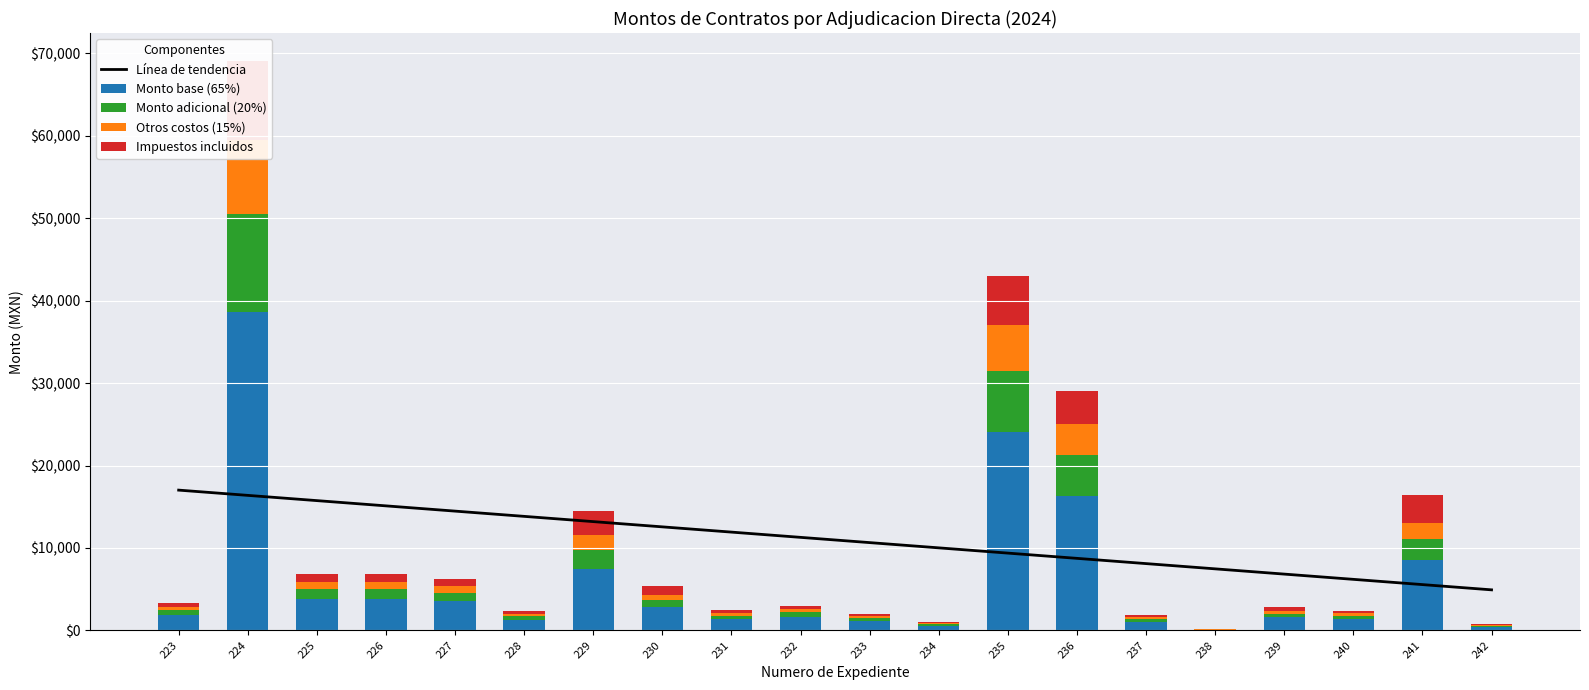

Reading right to left, what are all the values shown in this chart?

Línea de tendencia: 4919.2	5555.9	6192.7	6829.4	7466.2	8102.9	8739.7	9376.5	10013.2	10650.0	11286.7	11923.5	12560.2	13197.0	13833.8	14470.5	15107.3	15744.0	16380.8	17017.5
Monto base (65%): 420.3	8497.9	1339.7	1565.9	79.0	1063.5	16250.0	24094.8	556.4	1143.1	1681.0	1376.6	2797.5	7496.7	1300.0	3510.0	3802.5	3802.5	38675.0	1848.5
Monto adicional (20%): 129.3	2614.8	412.2	481.8	24.3	327.2	5000.0	7413.8	171.2	351.7	517.2	423.6	860.8	2306.7	400.0	1080.0	1170.0	1170.0	11900.0	568.8
Otros costos (15%): 97.0	1961.1	309.2	361.3	18.2	245.4	3750.0	5560.3	128.4	263.8	387.9	317.7	645.6	1730.0	300.0	810.0	877.5	877.5	8925.0	426.6
Impuestos incluidos: 103.4	3399.2	329.8	385.4	19.4	261.8	4000.0	5931.0	137.0	281.4	413.8	339.2	1119.1	2998.6	320.0	864.0	936.0	936.0	9520.0	455.0